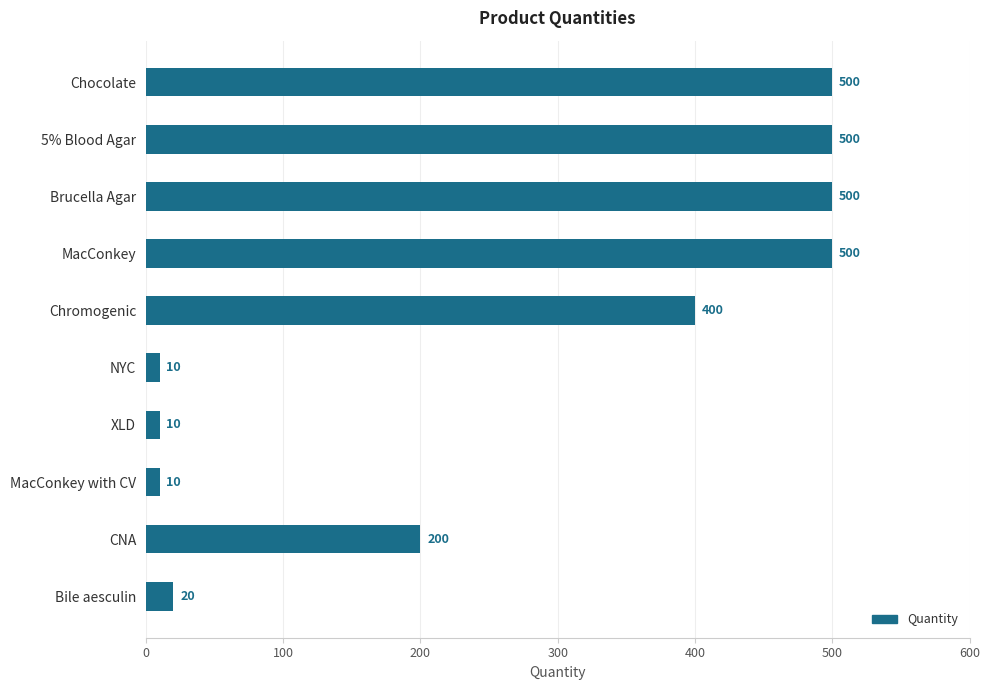

What is the difference between the maximum and minimum values?

490